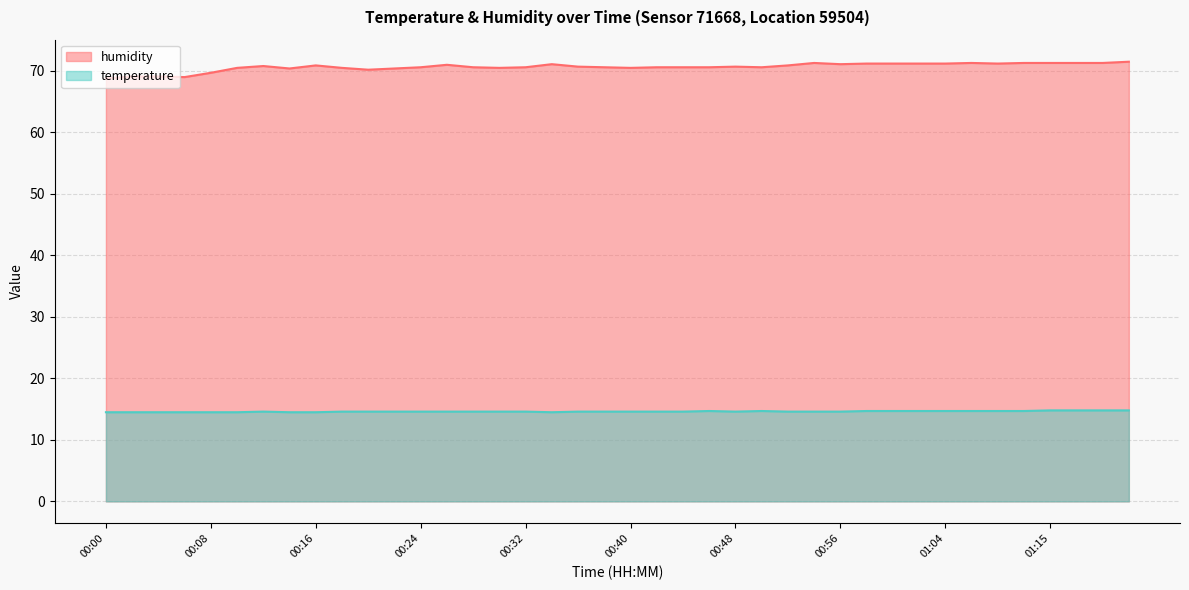

Between 00:04 and 00:34, which series saw the biggest shift?

humidity